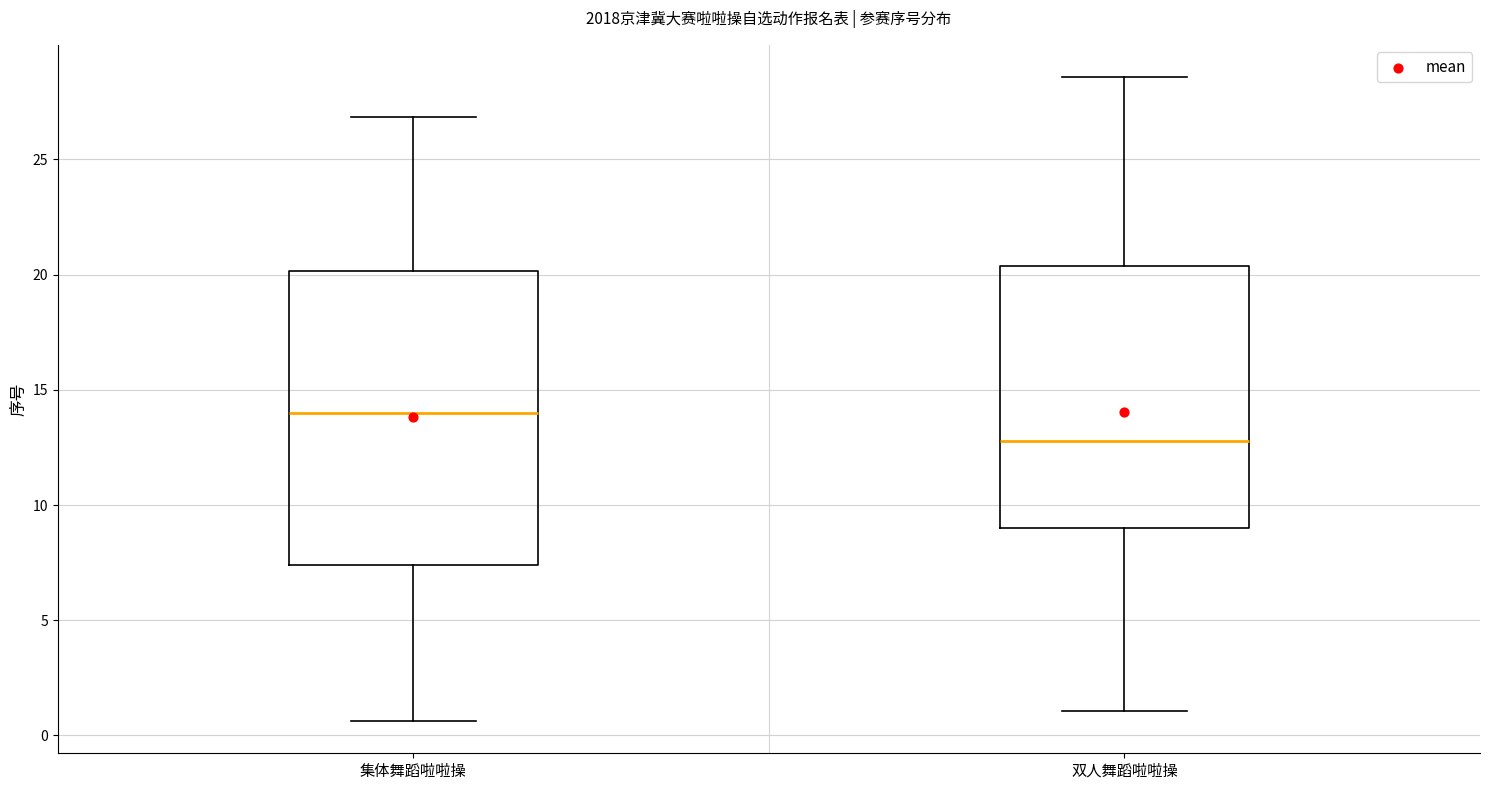

Reading left to right, transcribe this box plot: for each box, give where its median line is, the range the box spans, and where its two whiskers end, as read against the y-axis. The values are not printed on the chart, so give them approximately, as read against the axis.

集体舞蹈啦啦操: median 14.0, box 7.5 to 20.0, whiskers 0.5 to 27.0
双人舞蹈啦啦操: median 13.0, box 9.0 to 20.5, whiskers 1.0 to 28.5